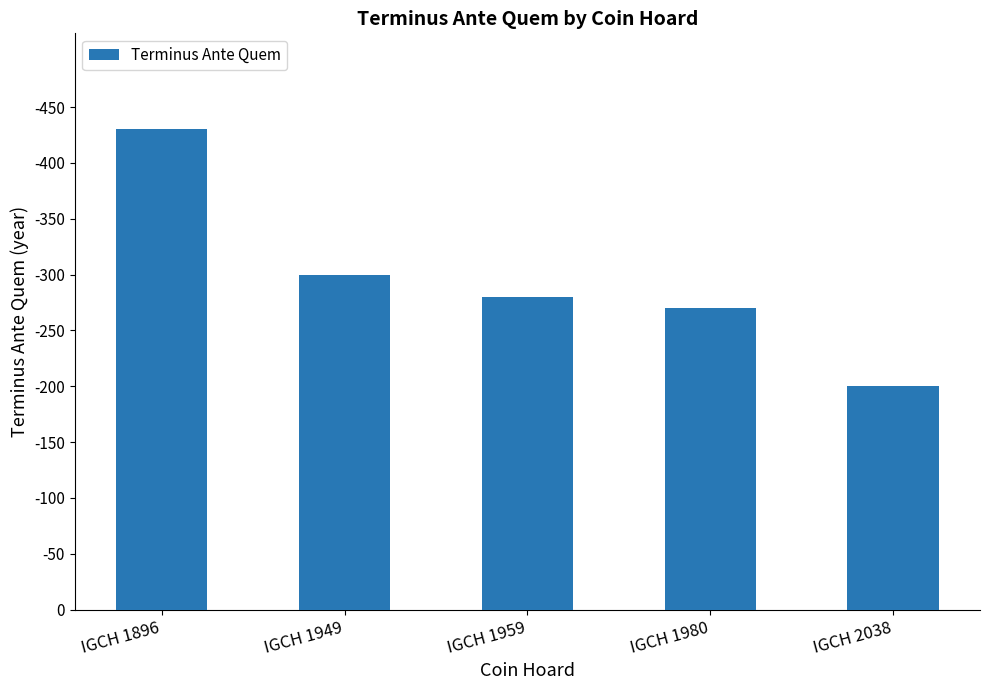

What is the difference between the second highest and second lowest values?

30